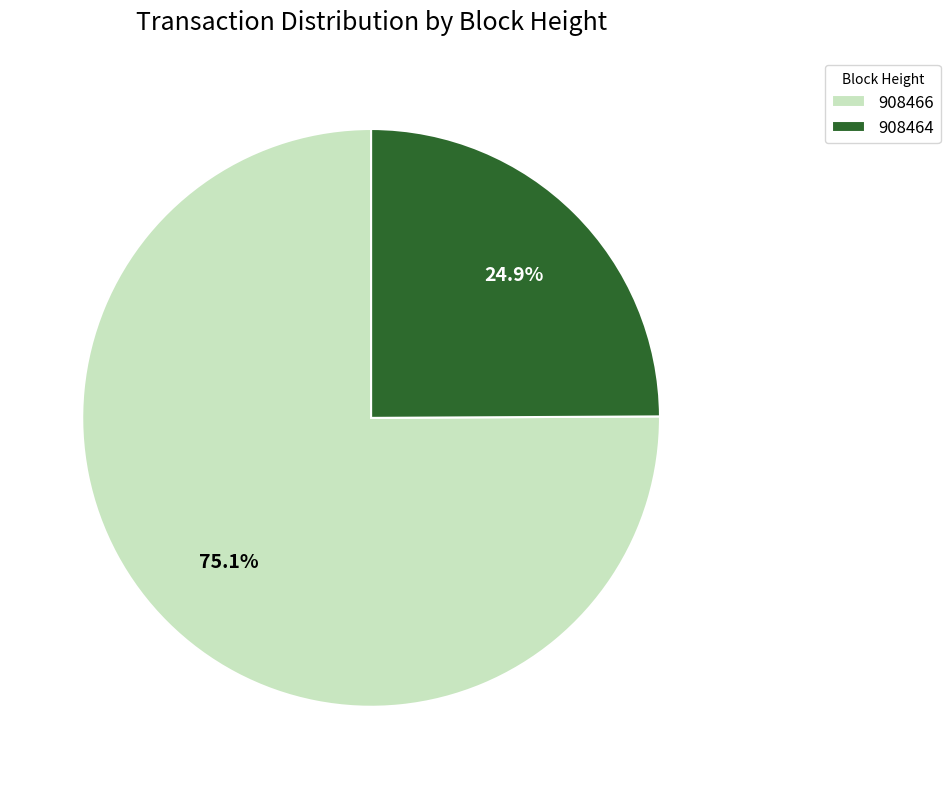

Which slice is the smallest?

908464